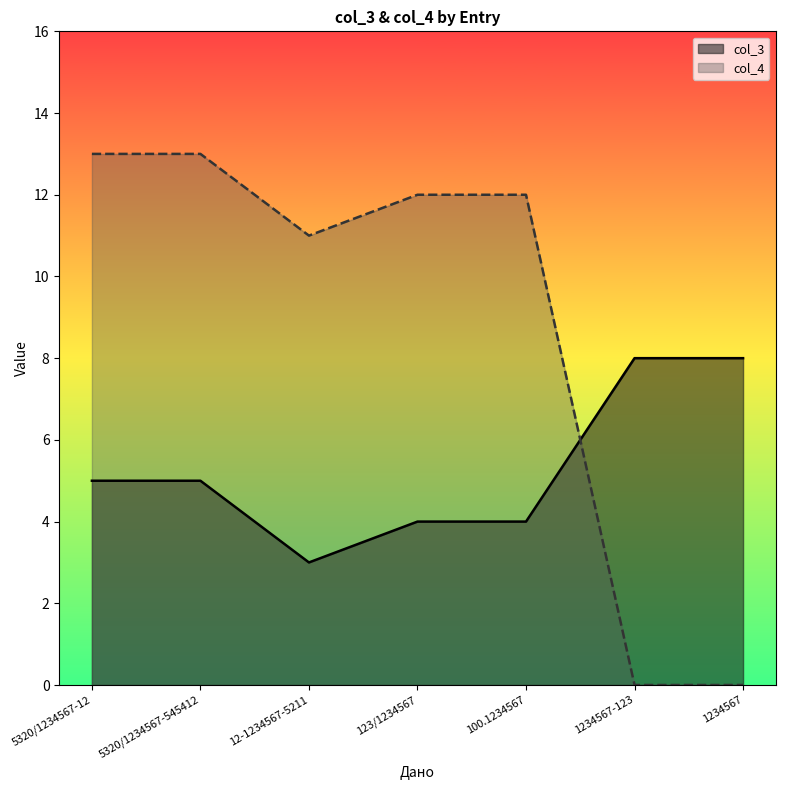

Reading left to right, what are all the values shown in this chart?

col_3: 5320/1234567-12=5	5320/1234567-545412=5	12-1234567-5211=3	123/1234567=4	100.1234567=4	1234567-123=8	1234567=8
col_4: 5320/1234567-12=13	5320/1234567-545412=13	12-1234567-5211=11	123/1234567=12	100.1234567=12	1234567-123=0	1234567=0